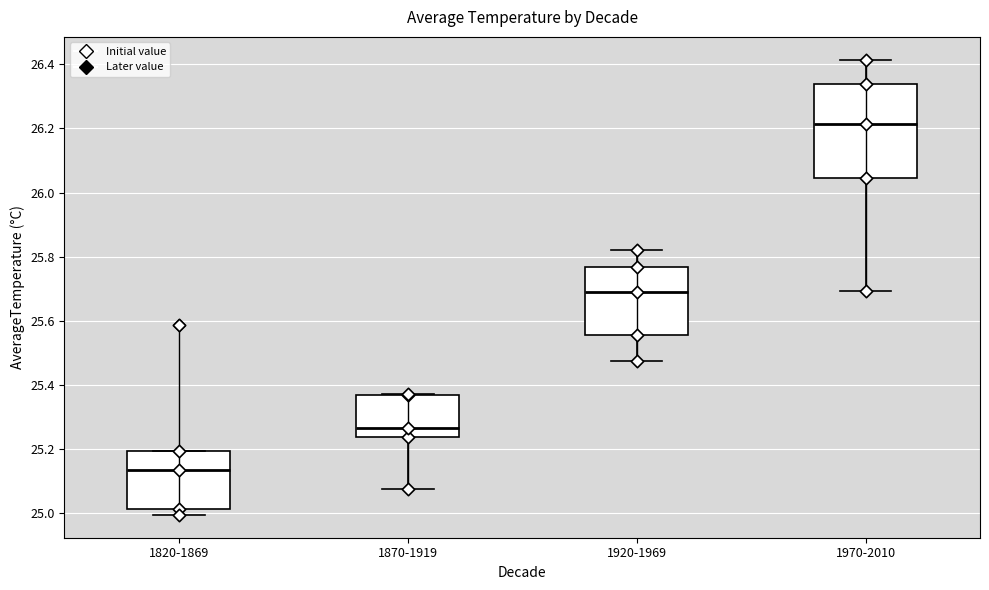

Which box has the highest median line?

1970-2010